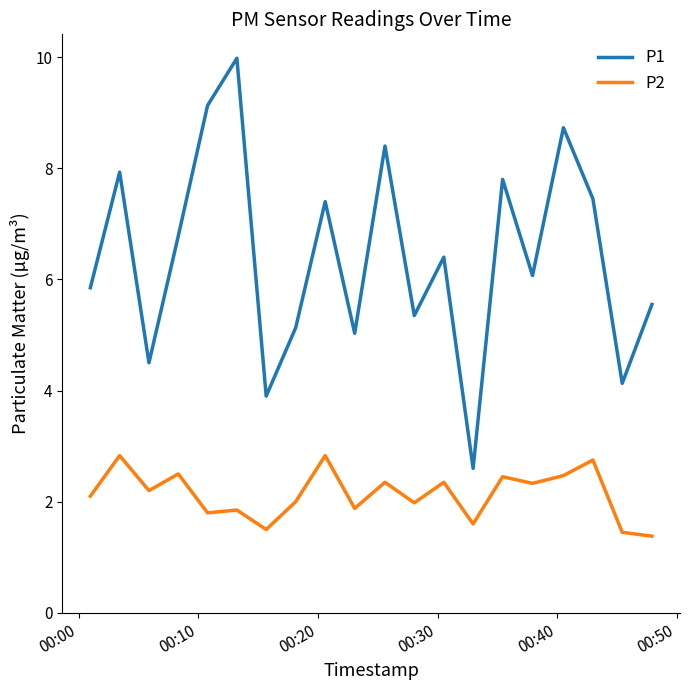

What is the lowest value of the P1 series?

2.6